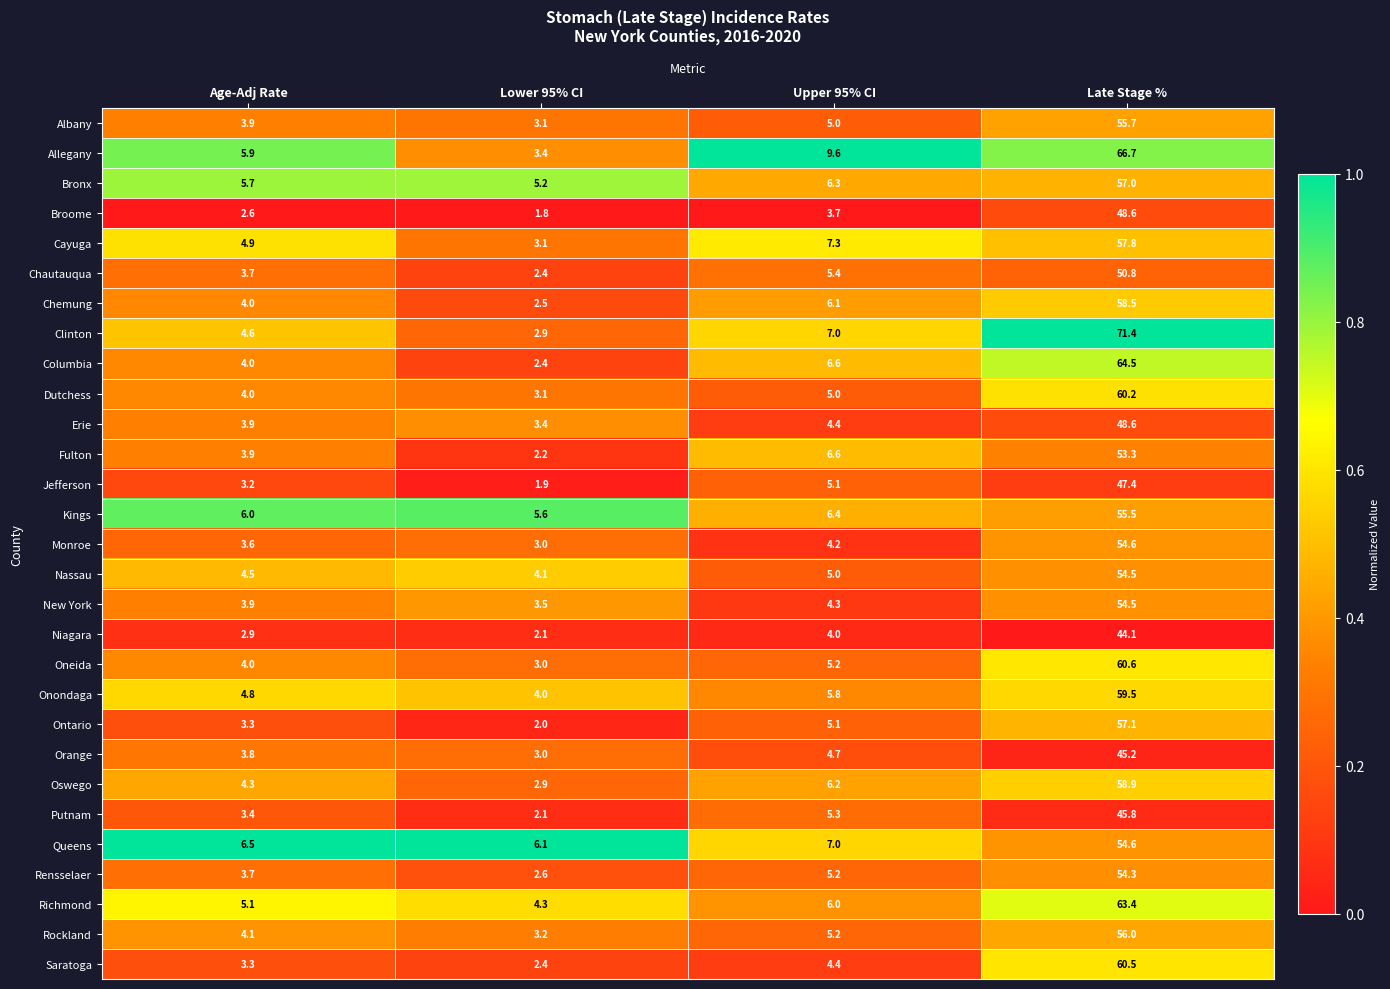

The value of Oswego at Upper 95% CI is 3.9. True or false?

False